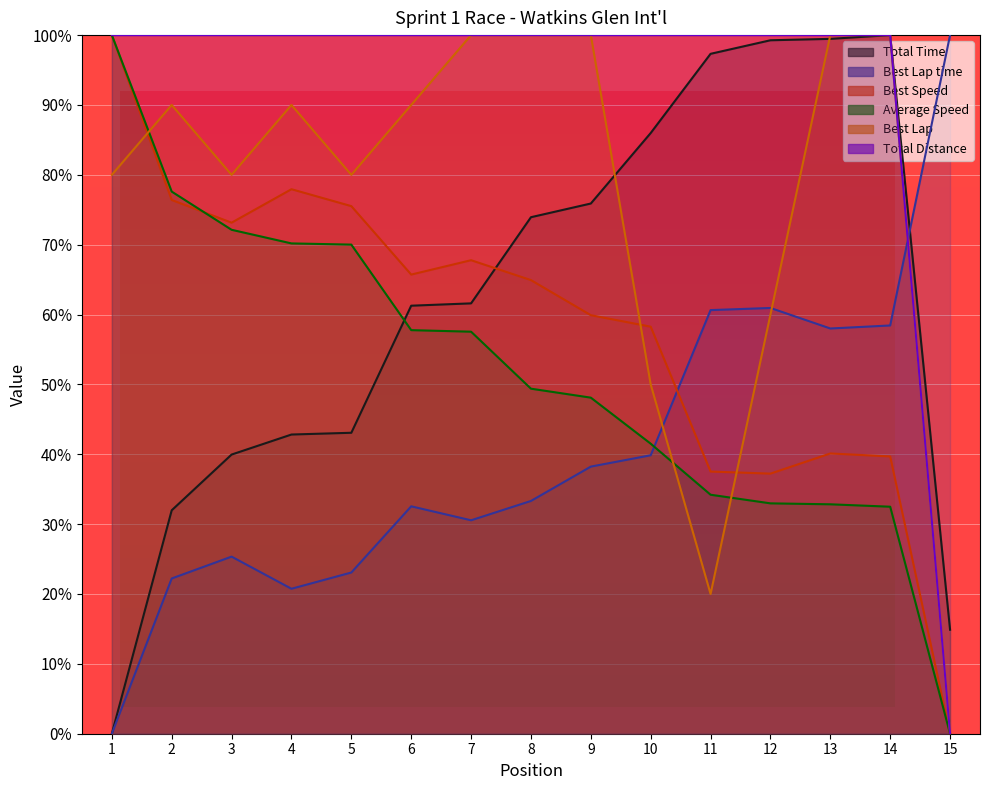

Which series ends up on top after the final intersection of Best Speed and Best Lap?

Best Lap